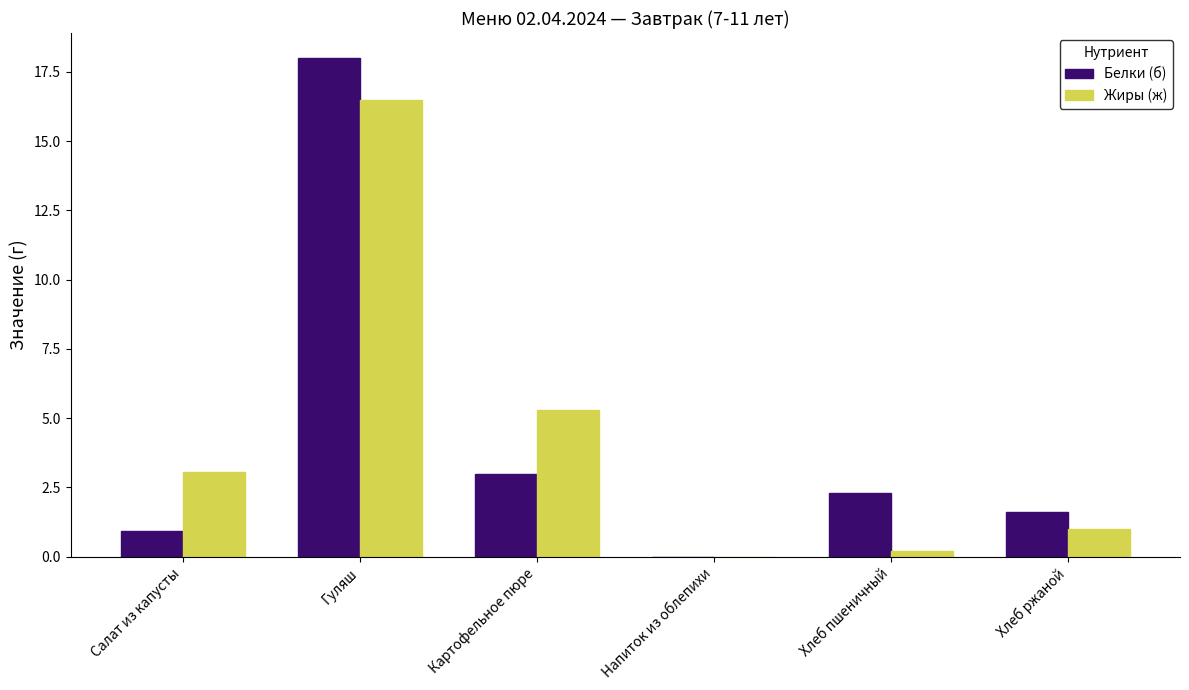

Which series changed the most between Напиток из облепихи and Хлеб ржаной?

Белки (б)